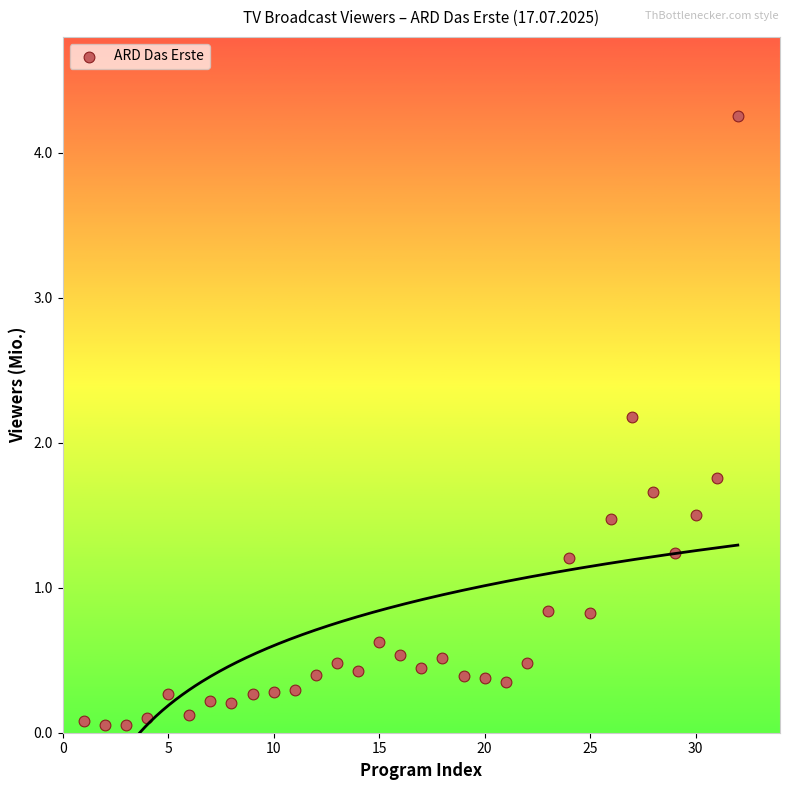

What is the range of X values (max minus min)?

31.0